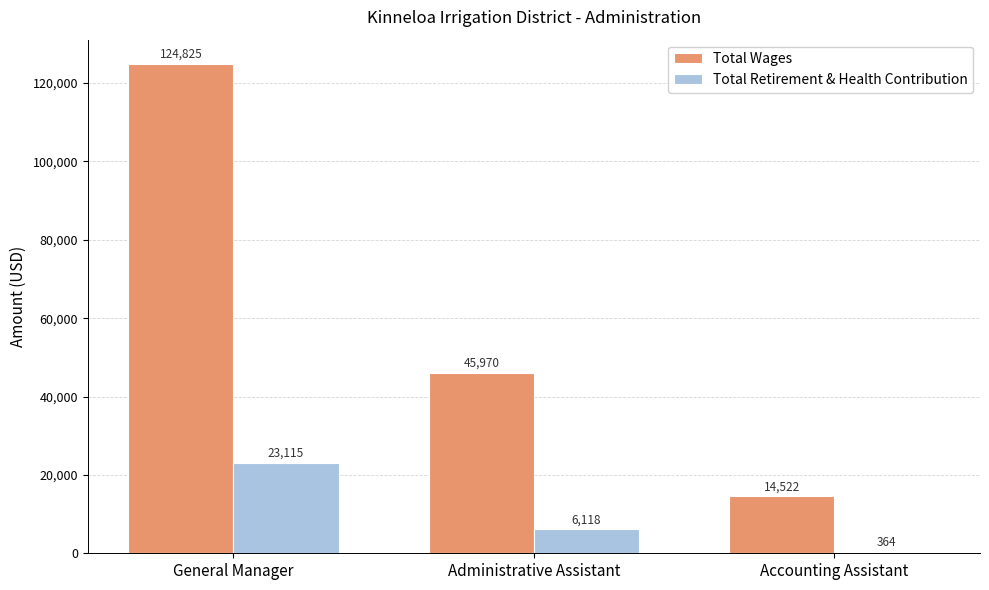

What is the sum of all Total Retirement & Health Contribution values?

29597